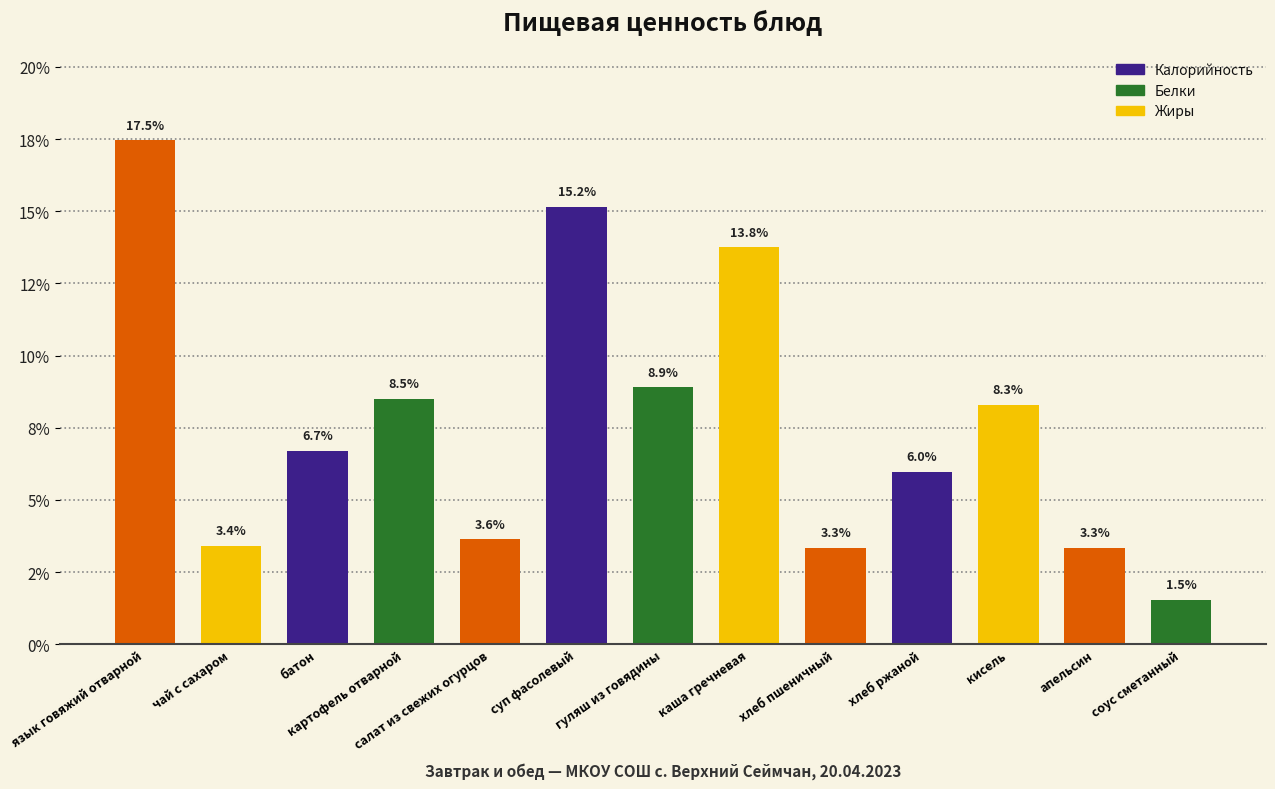

Does the chart contain any negative values?

No